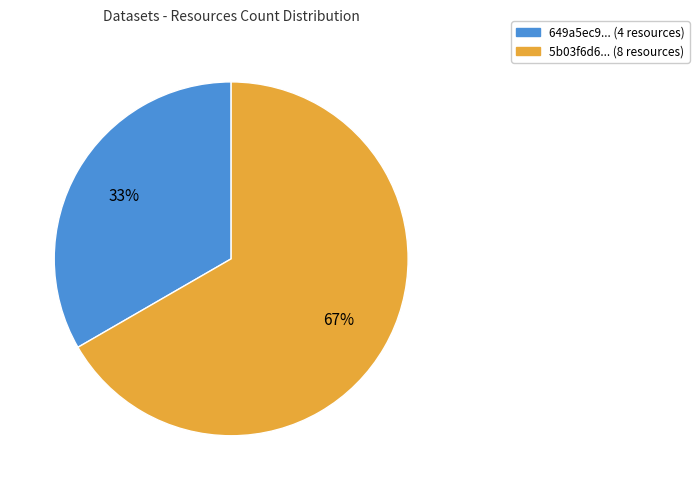

Count the number of slices in the pie.

2